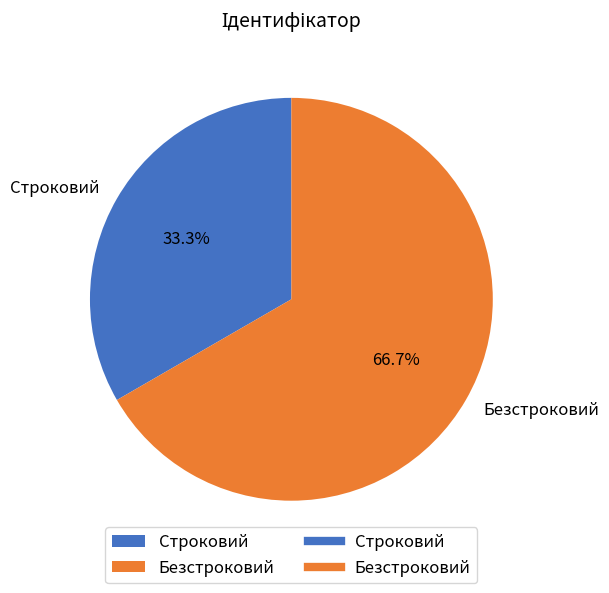

To the nearest percent, what percentage of the pie is Безстроковий?

67%